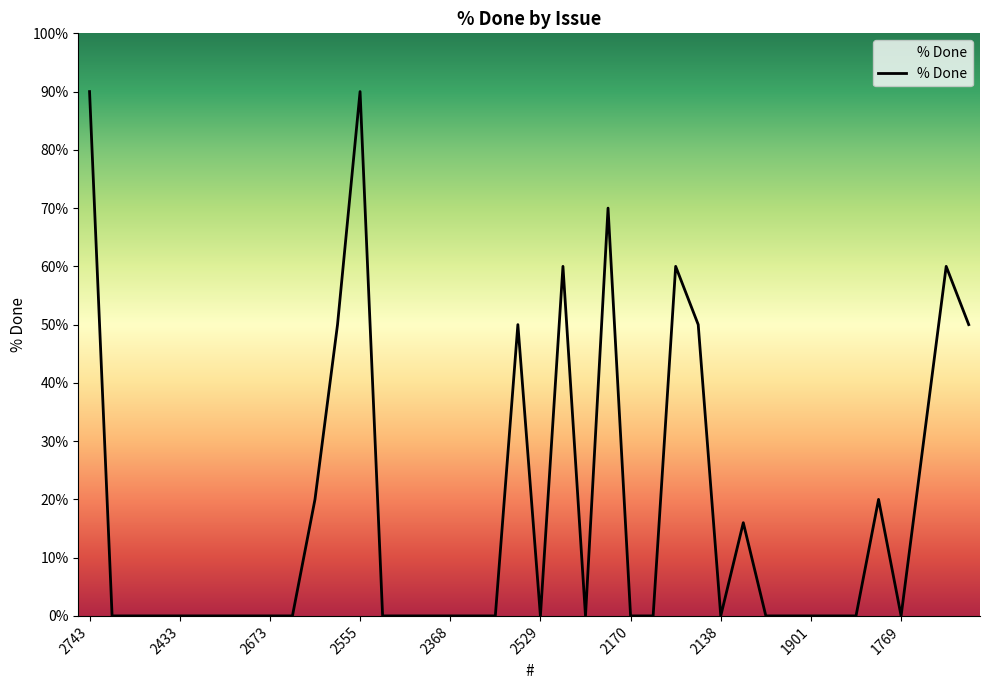

How many interior local peaks (higher than both neighbors) does the data have?

8